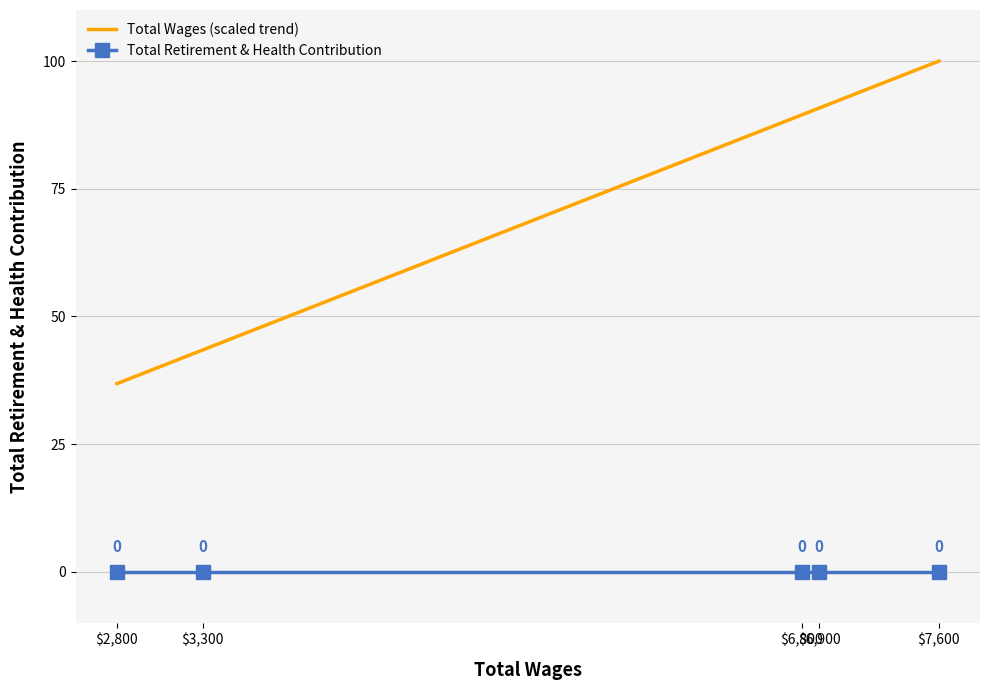

What is the greatest value displayed?

100.0